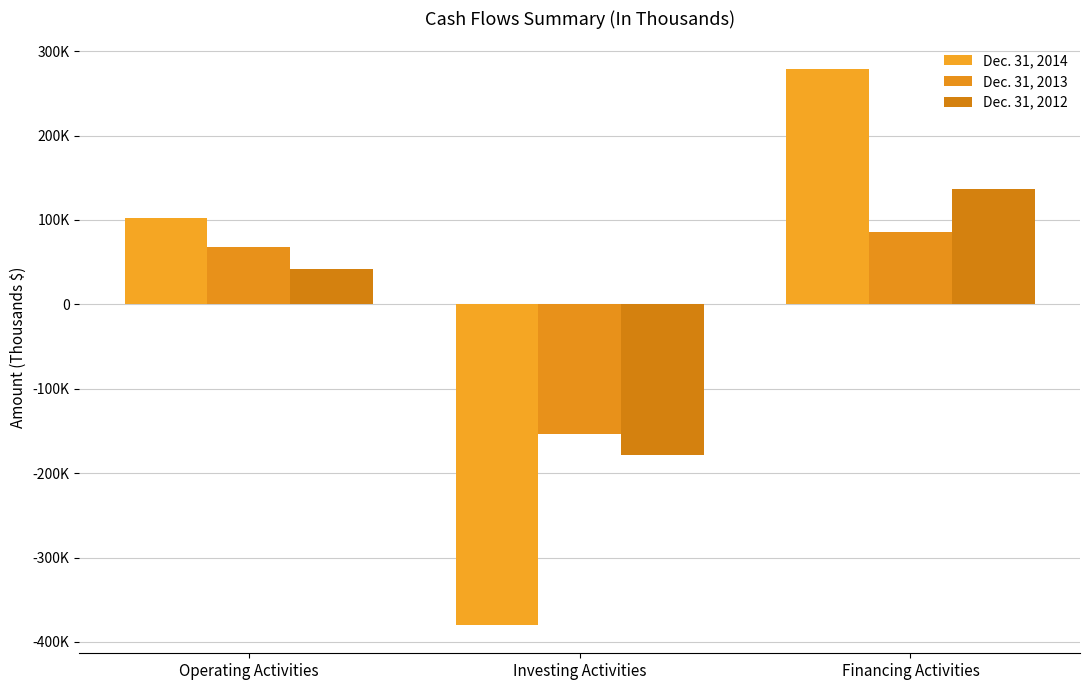

At which category is the sum across all series the highest?

Financing Activities